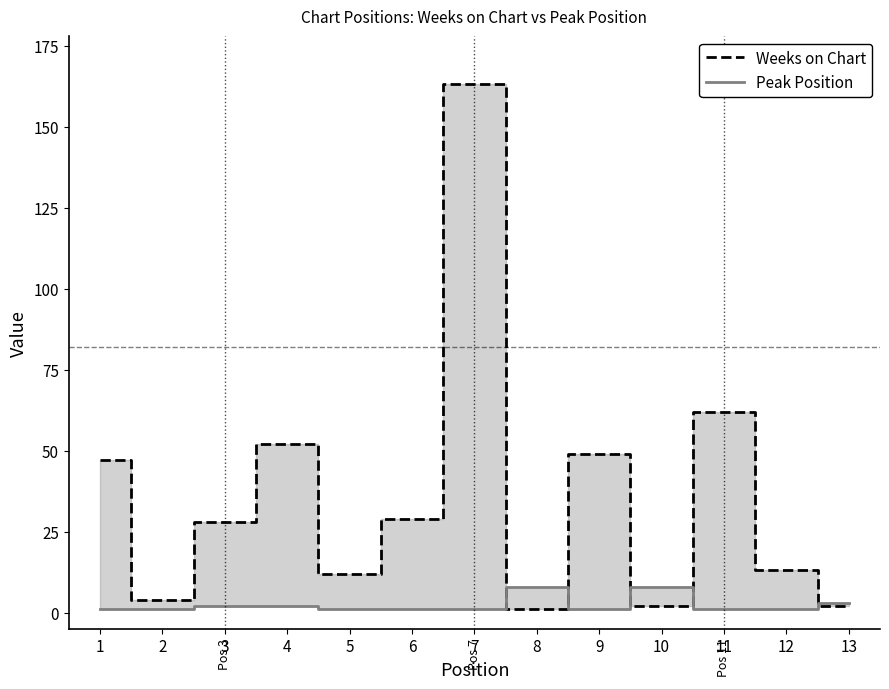

Does the chart have visible grid lines?

No